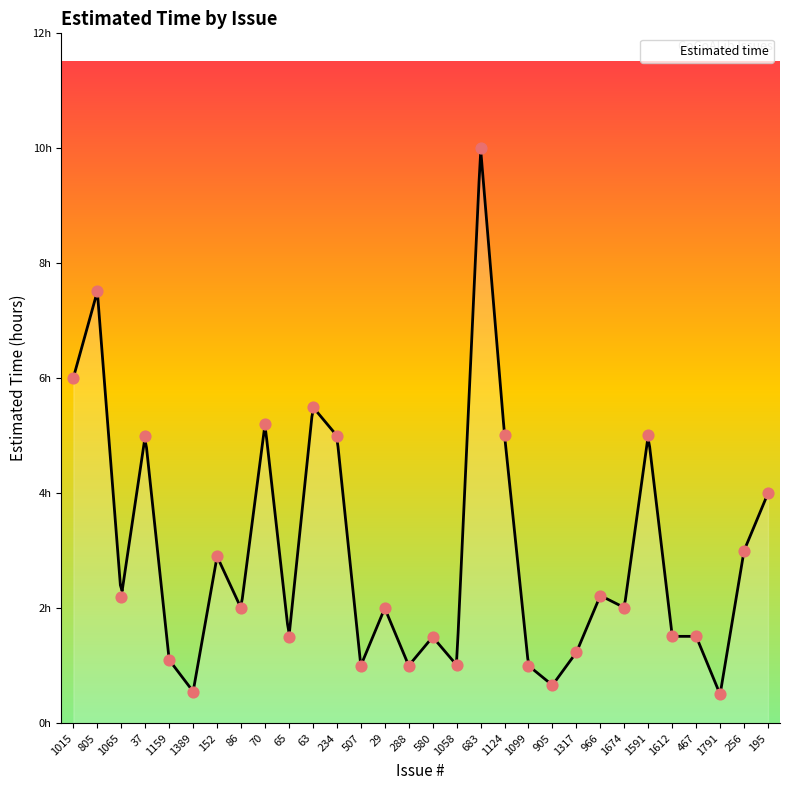

What is the change in value from 37 to 256?

-2.0